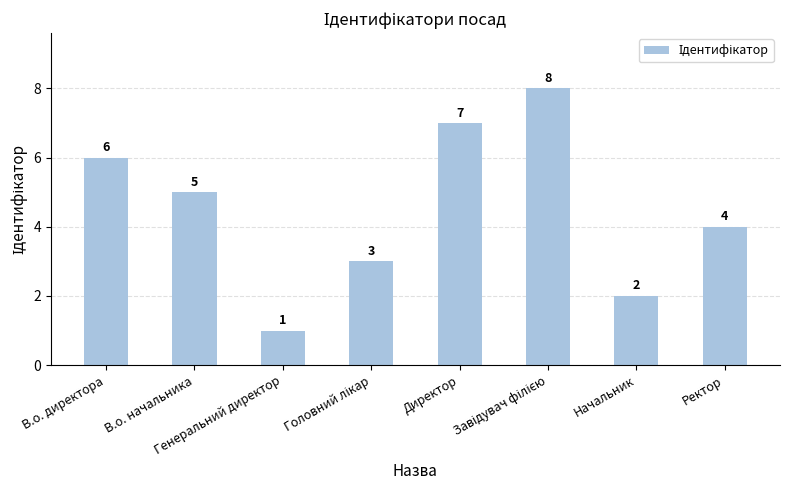

Count the values in the range 3 to 7.

5